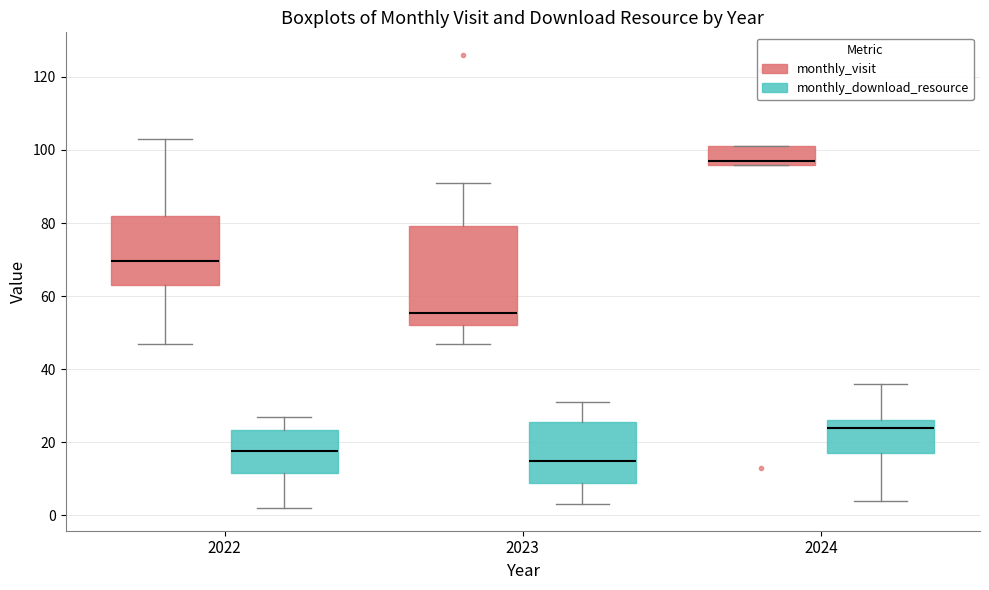

Where is the lower edge of the box for 2022 (monthly_download_resource) on the y-axis? The values are not printed on the chart, so give them approximately, as read against the axis.

12